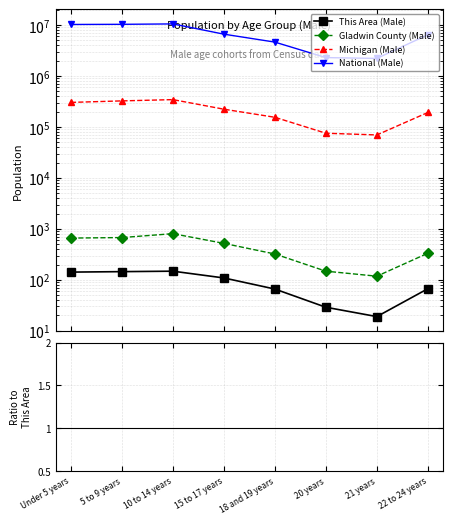

List the labels in order of This Area (Male) value, largest first.

10 to 14 years, 5 to 9 years, Under 5 years, 15 to 17 years, 22 to 24 years, 18 and 19 years, 20 years, 21 years